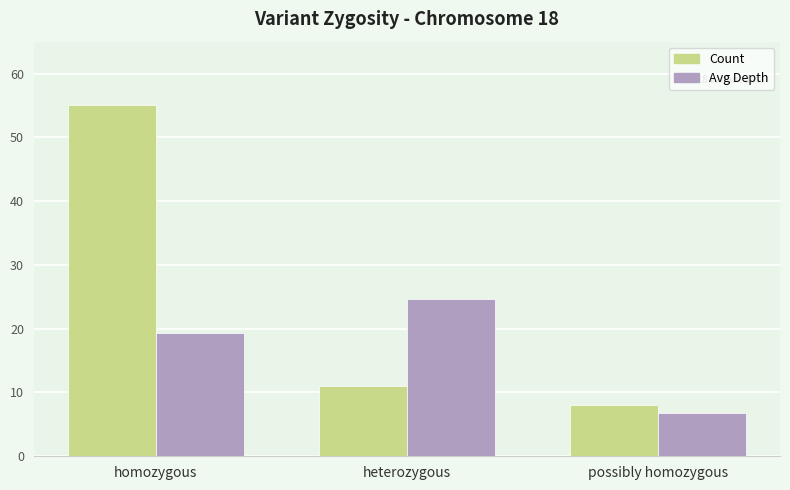

Is the value of Avg Depth at heterozygous greater than the value of Count at possibly homozygous?

Yes